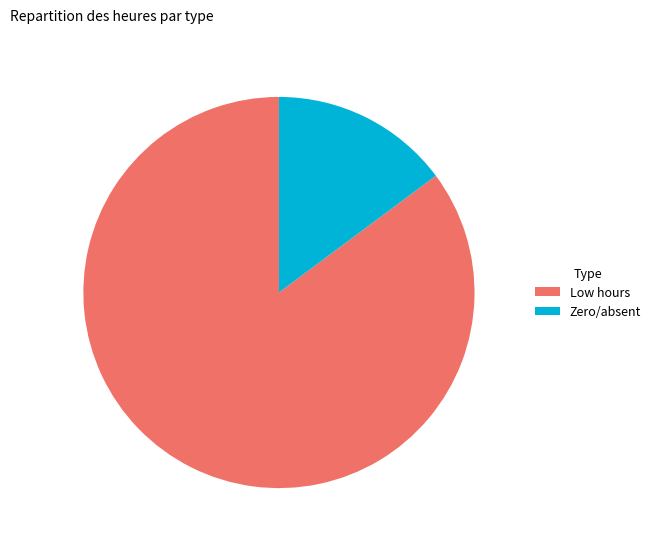

Does any single category account for the majority?

Yes